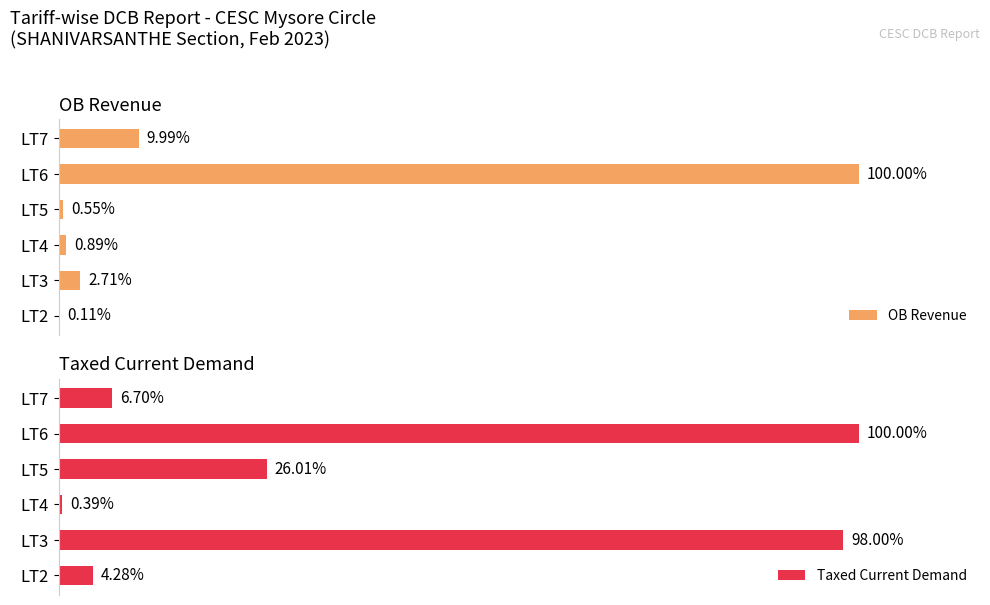

List the labels in order of Taxed Current Demand value, largest first.

LT6, LT3, LT5, LT7, LT2, LT4